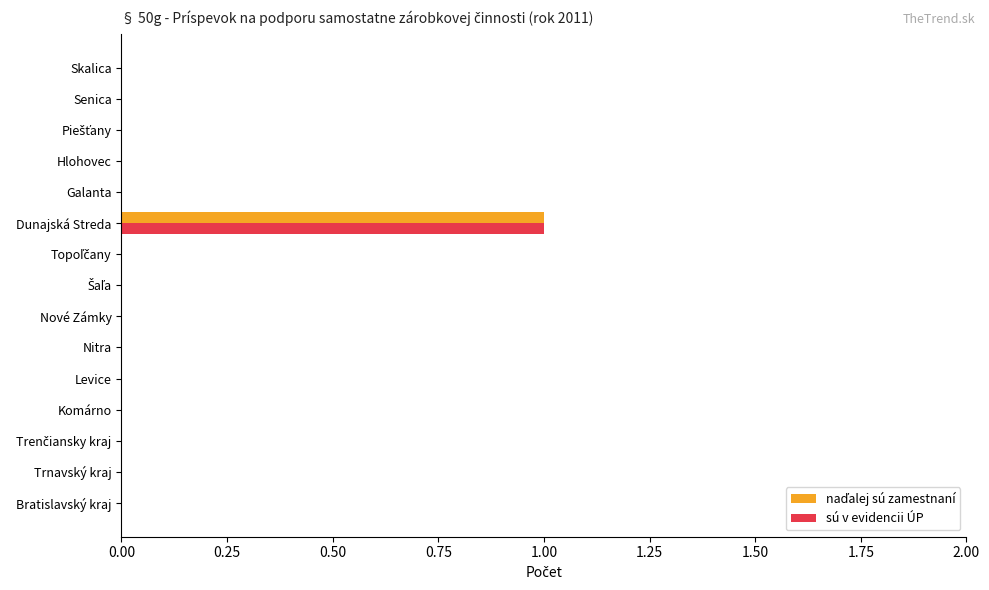

At which category is the sum across all series the highest?

Dunajská Streda